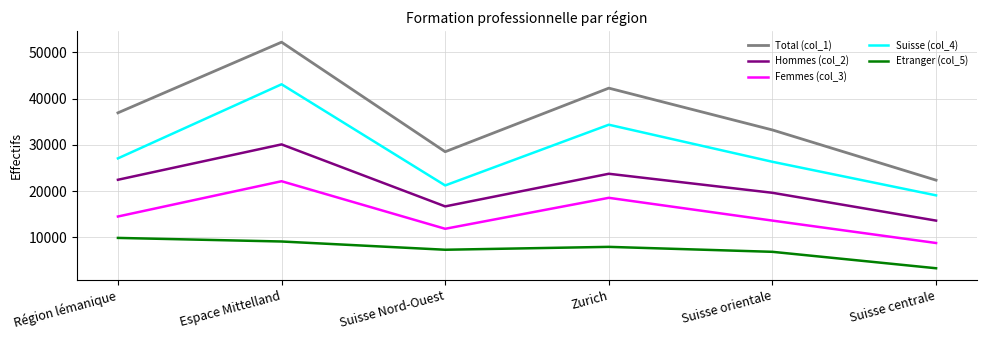

Reading left to right, what are all the values shown in this chart?

Total (col_1): Région lémanique=36939	Espace Mittelland=52236	Suisse Nord-Ouest=28517	Zurich=42285	Suisse orientale=33229	Suisse centrale=22360
Hommes (col_2): Région lémanique=22447	Espace Mittelland=30105	Suisse Nord-Ouest=16682	Zurich=23746	Suisse orientale=19625	Suisse centrale=13604
Femmes (col_3): Région lémanique=14492	Espace Mittelland=22131	Suisse Nord-Ouest=11835	Zurich=18539	Suisse orientale=13604	Suisse centrale=8756
Suisse (col_4): Région lémanique=27078	Espace Mittelland=43117	Suisse Nord-Ouest=21219	Zurich=34364	Suisse orientale=26337	Suisse centrale=19071
Etranger (col_5): Région lémanique=9859	Espace Mittelland=9082	Suisse Nord-Ouest=7296	Zurich=7920	Suisse orientale=6847	Suisse centrale=3289